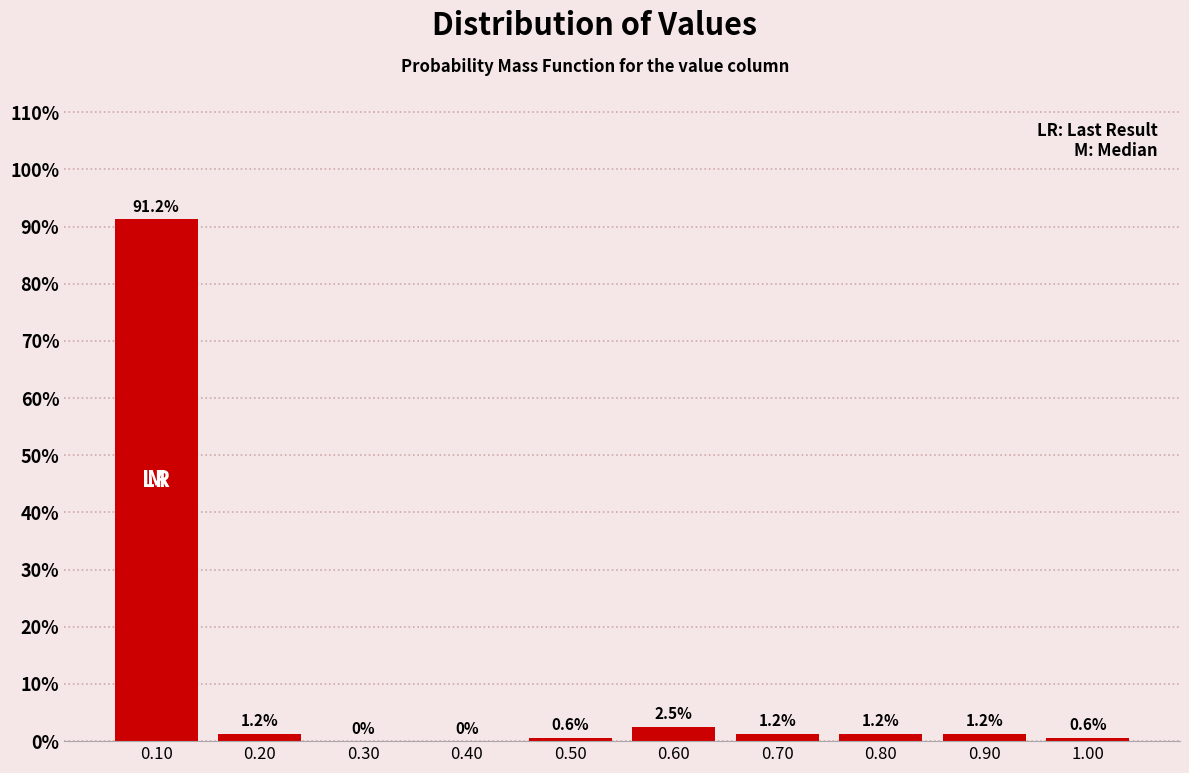

How tall is the bar that spans 0.75 to 0.85 on the x-axis?

1.2